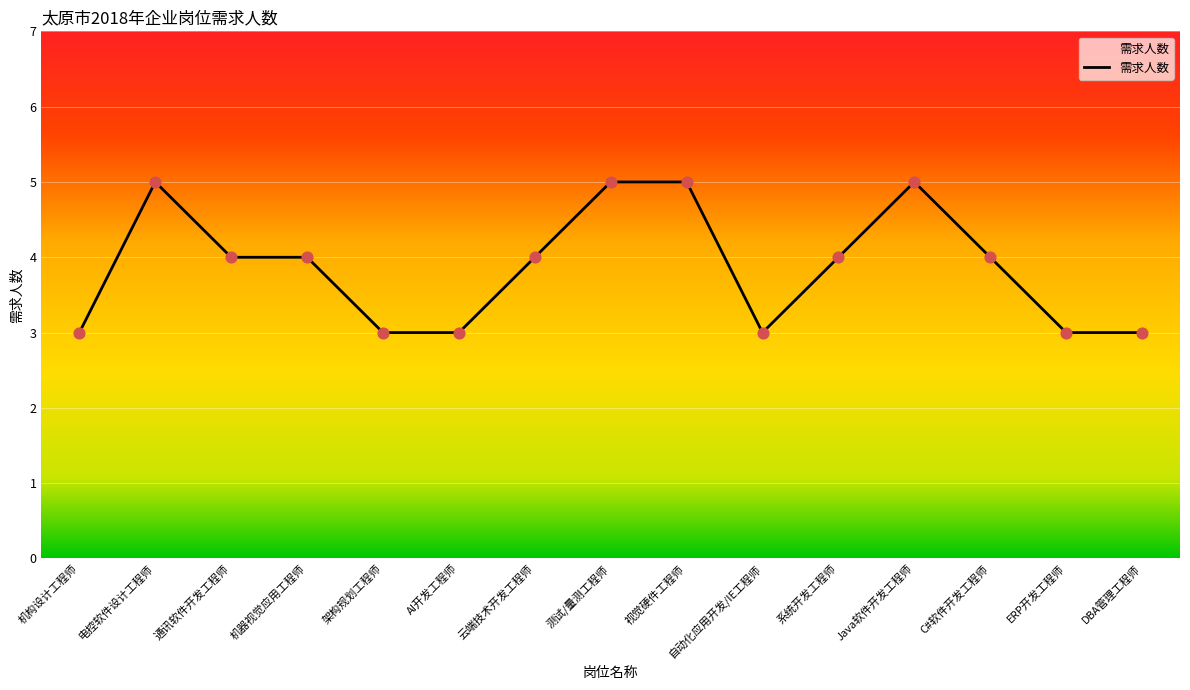

What is the change in value from 通讯软件开发工程师 to Java软件开发工程师?

+1